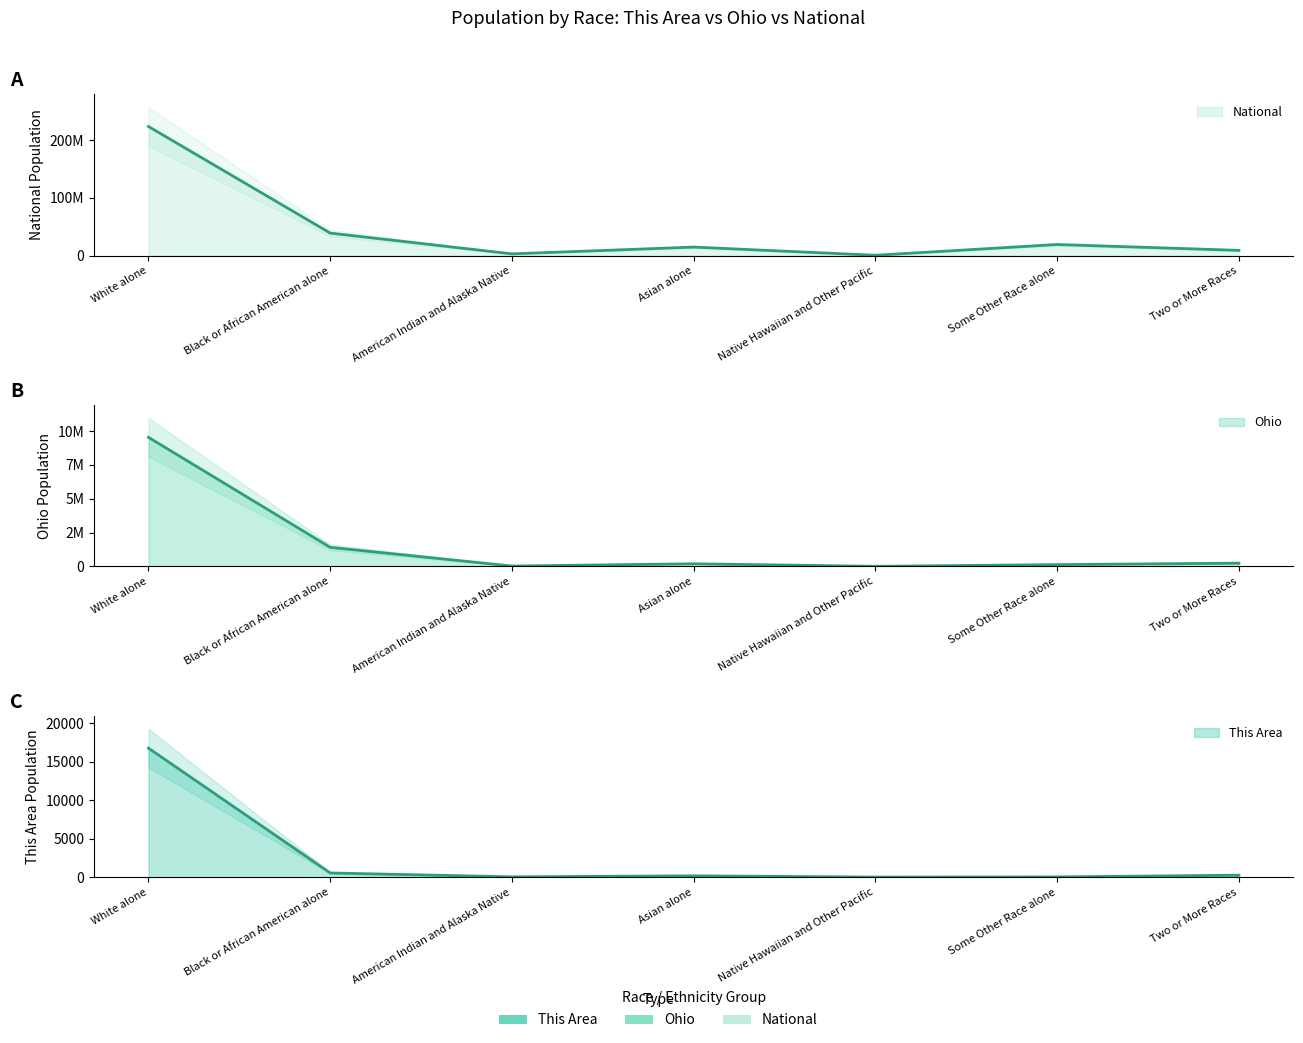

The National series shows 65034401 at Black or African American alone. True or false?

False